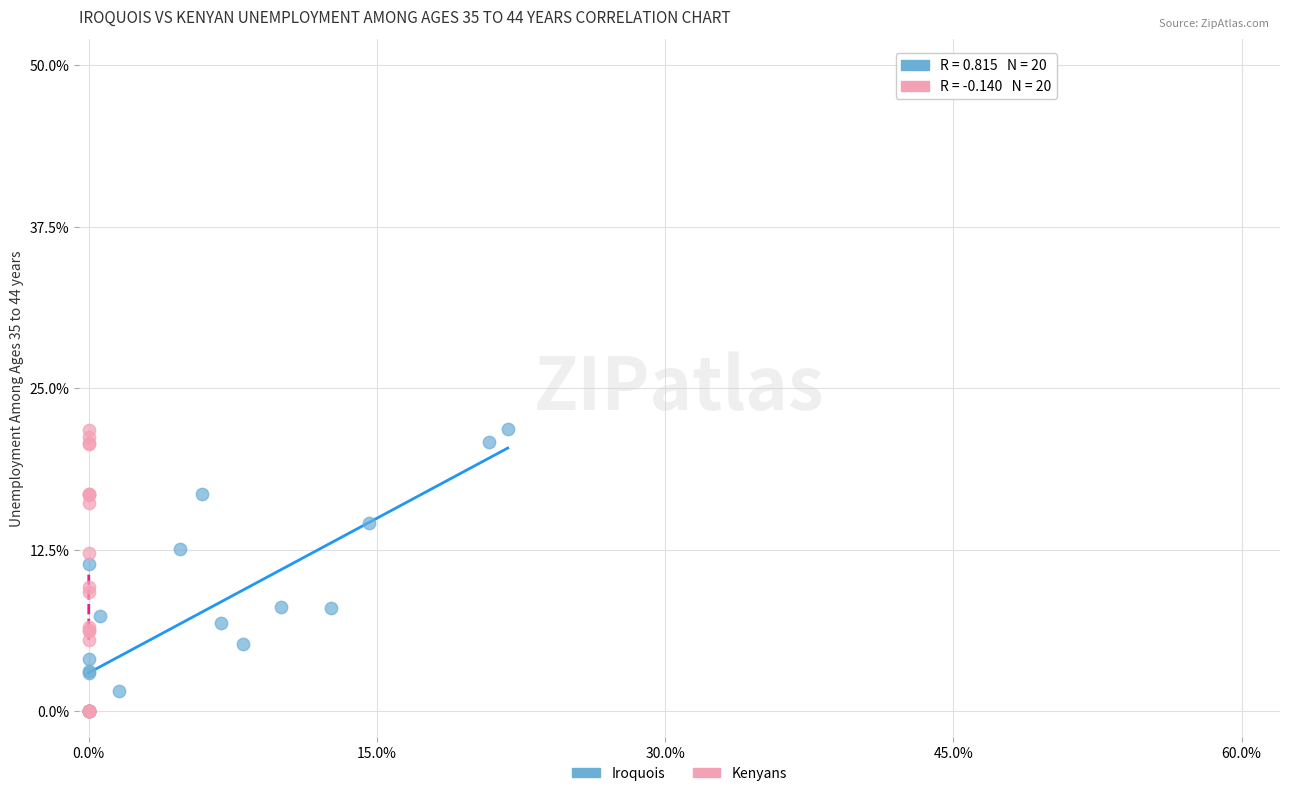

What are all the series names shown in the legend?

Iroquois, Kenyans